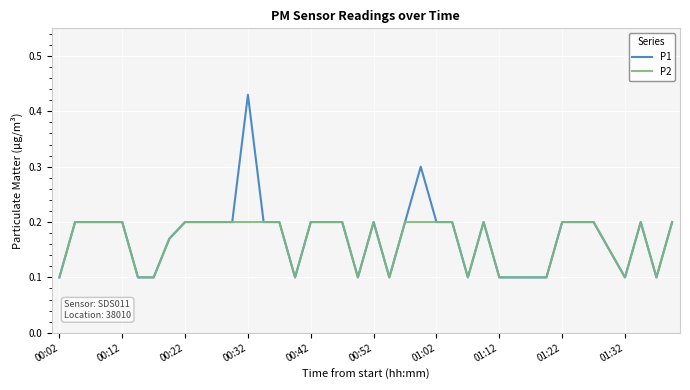

List the series in order of their peak value, highest first.

P1, P2